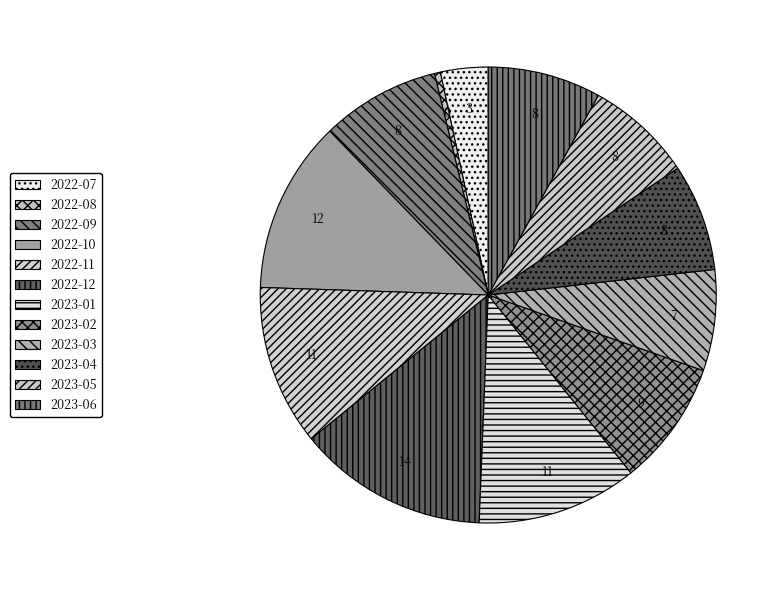

What is the total percentage of 2022-07 and 2023-01?

14.8%